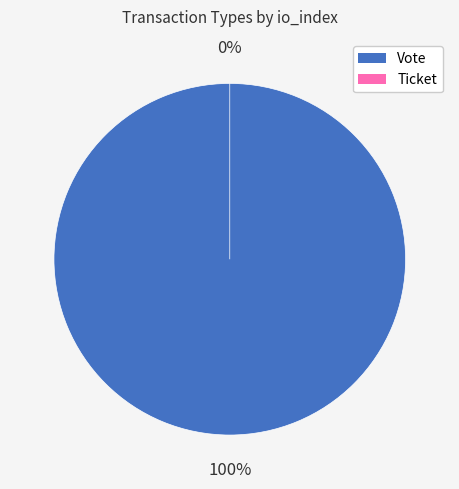

Count the number of slices in the pie.

2